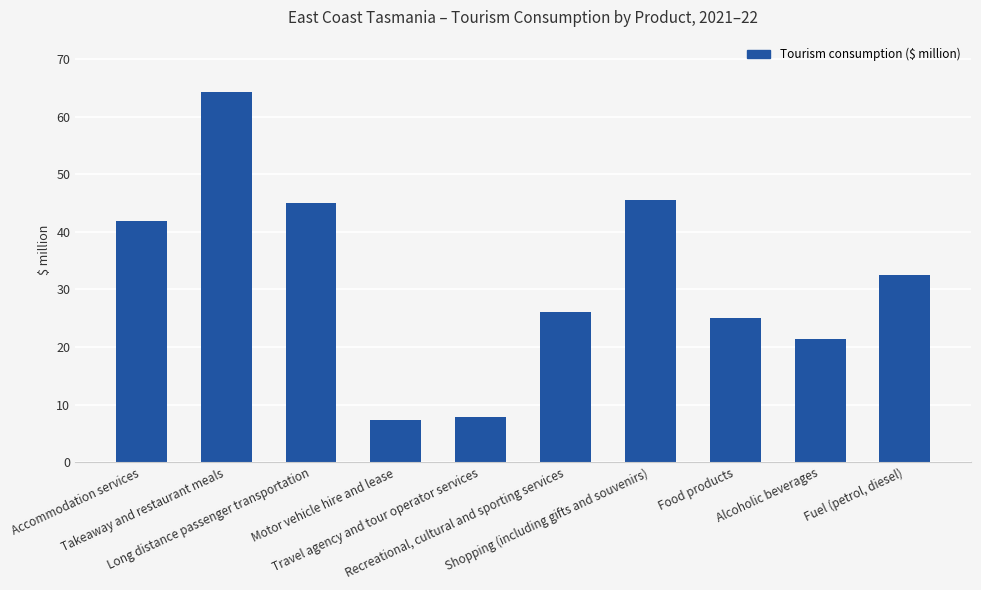

Count the number of values greater than 32.

5